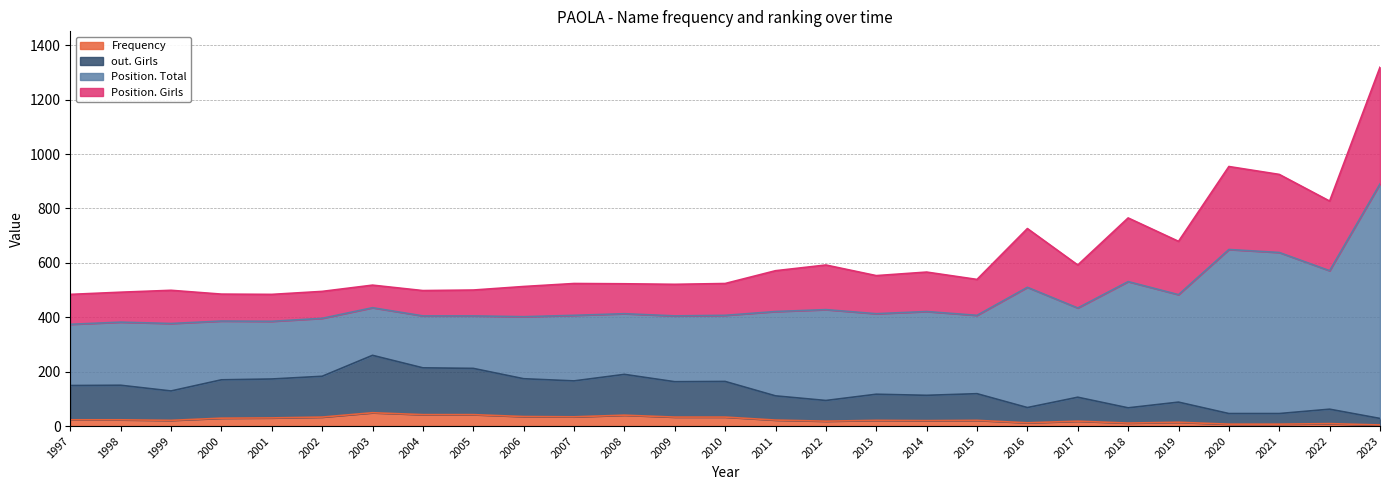

What is the sum of all Frequency values?

651